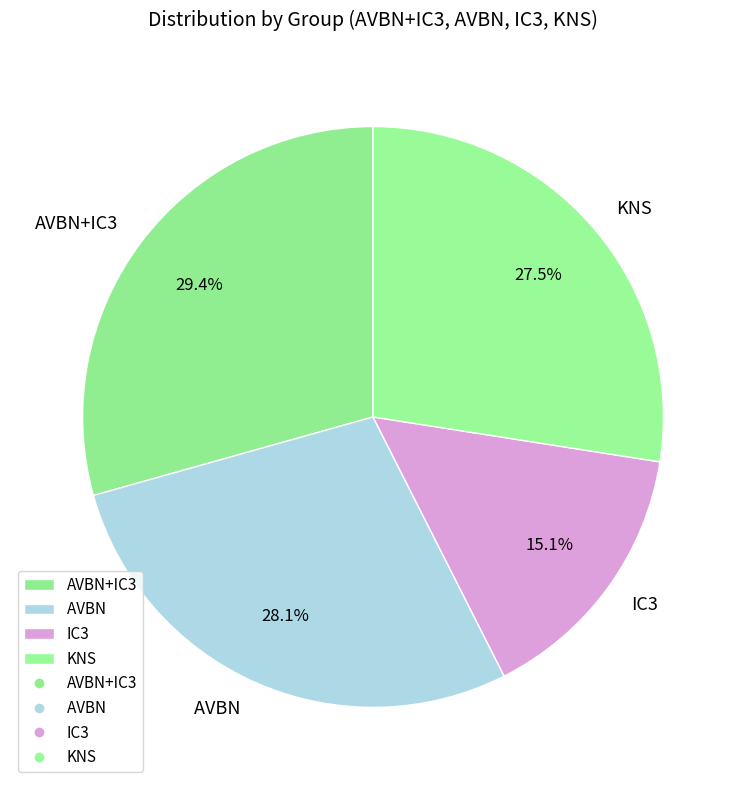

True or false: AVBN+IC3 accounts for 23% of the total.

False